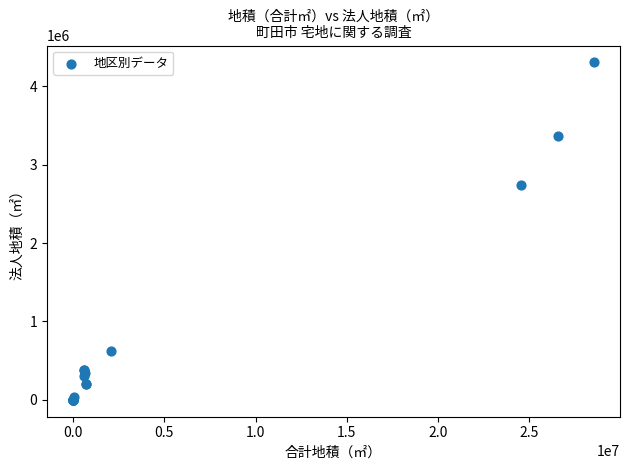

What Y value in the scatter plot is closest to 2152146?

2741127